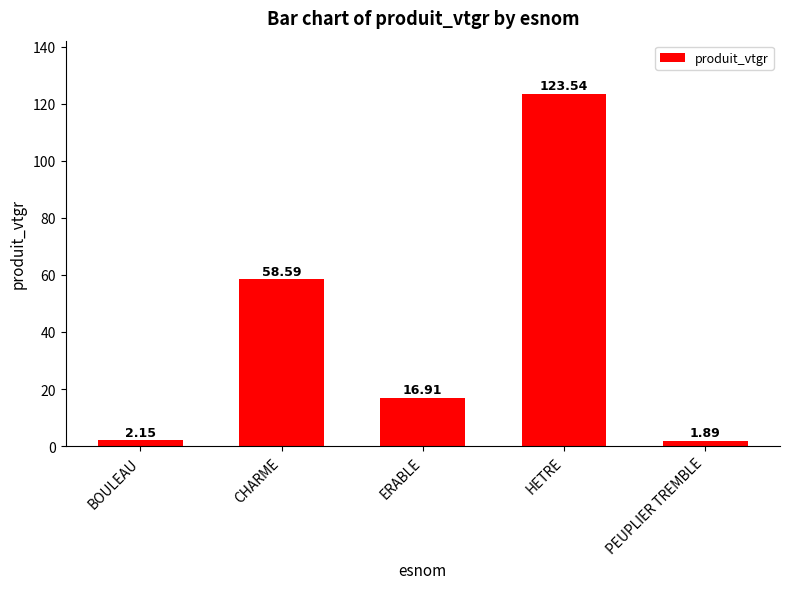

Between HETRE and CHARME, which is larger?

HETRE